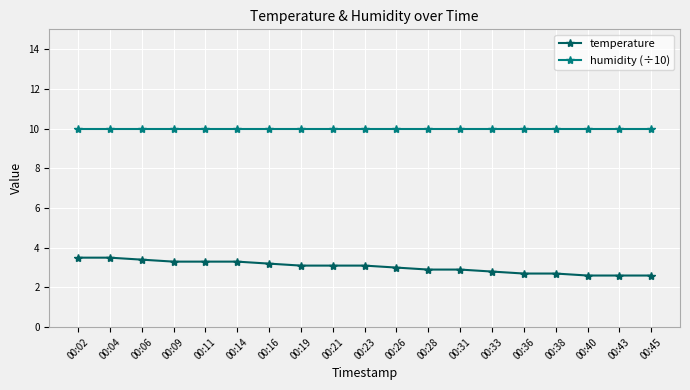

Rank the series by their average value, from lowest to highest.

temperature, humidity (÷10)